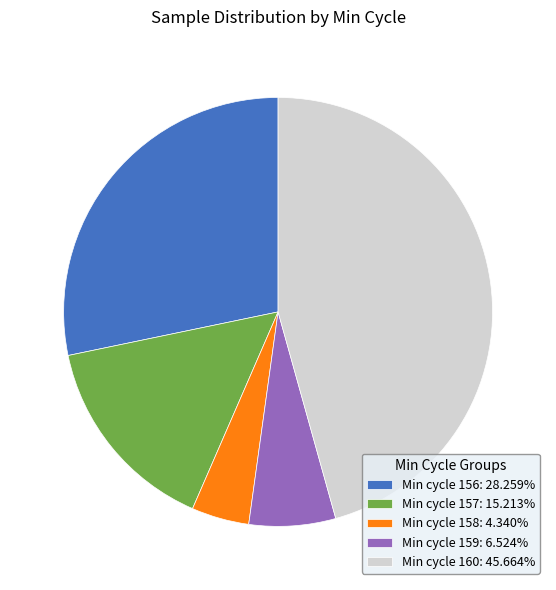

Is the sum of Min cycle 157: 15.213% and Min cycle 160: 45.664% greater than half?

Yes